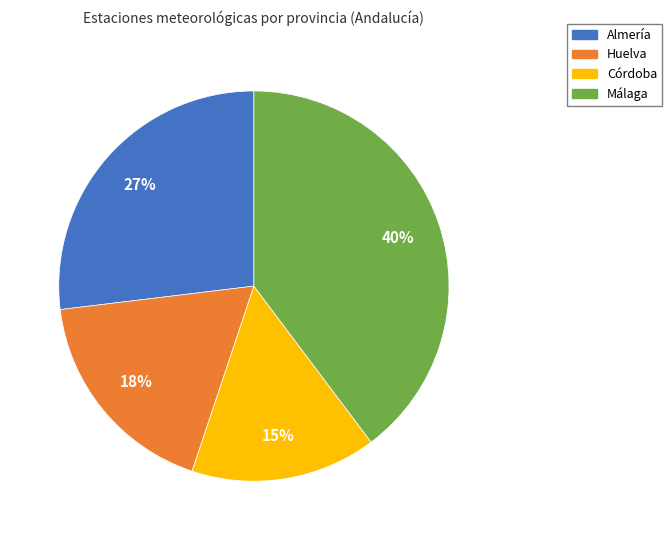

How many slices are in this pie chart?

4